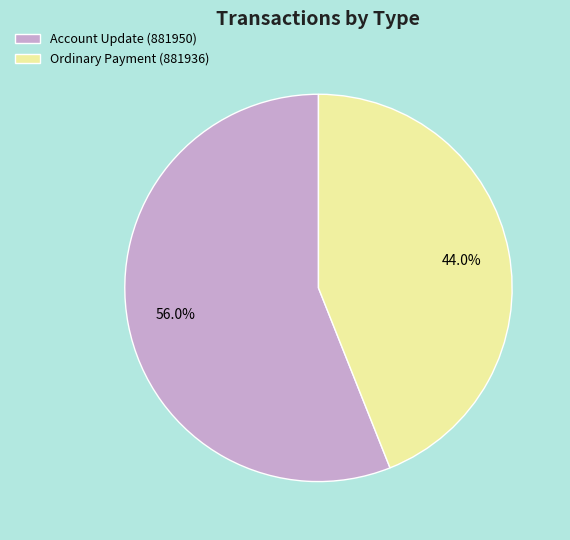

How much of the chart is everything except Account Update (881950)?

44.0%